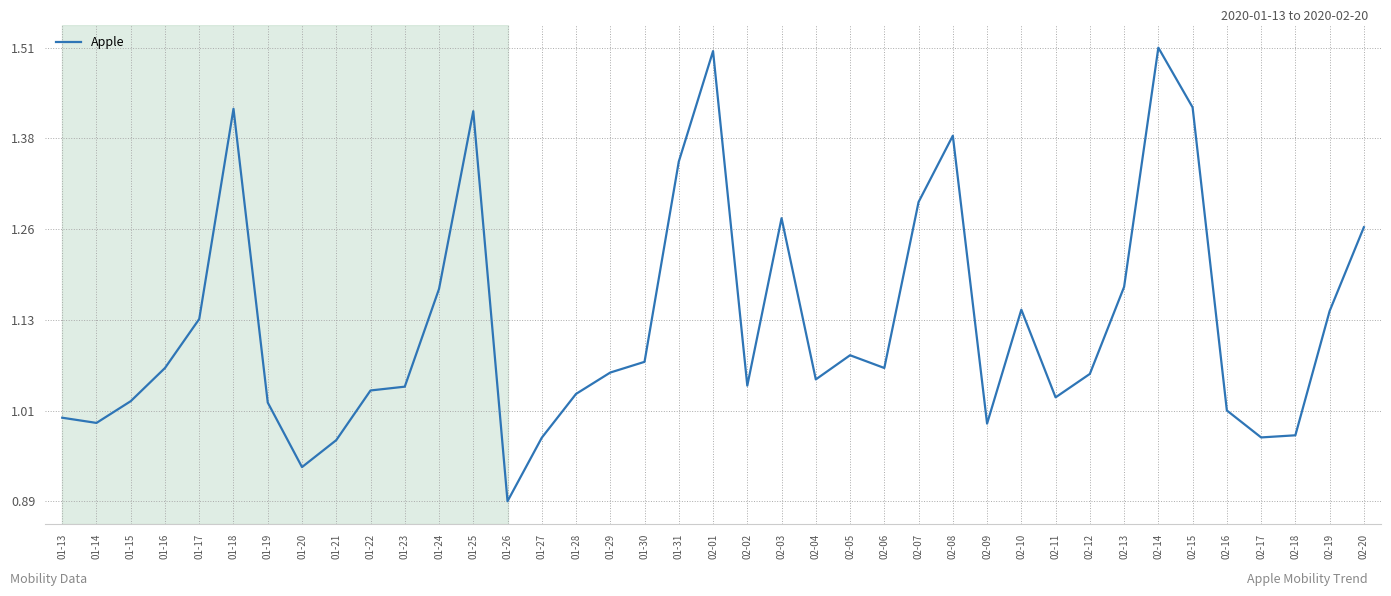

Between 01-29 and 01-21, which is larger?

01-29